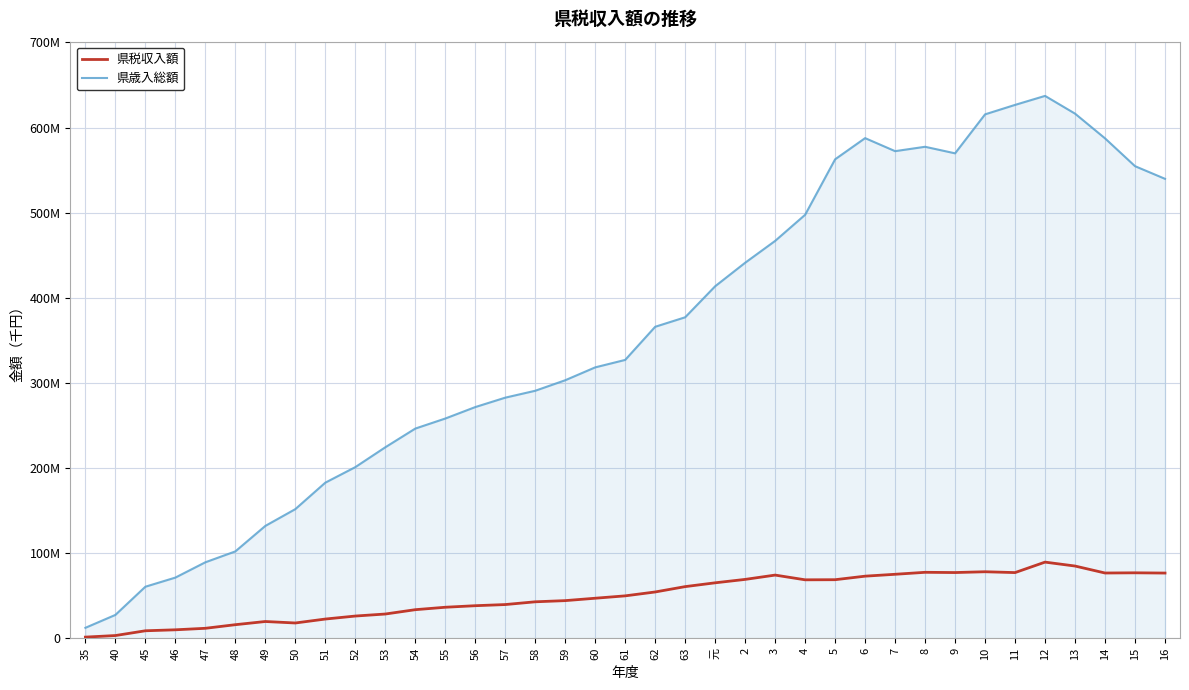

What is the difference between the maximum and minimum values in the 県歳入総額 series?

624949288